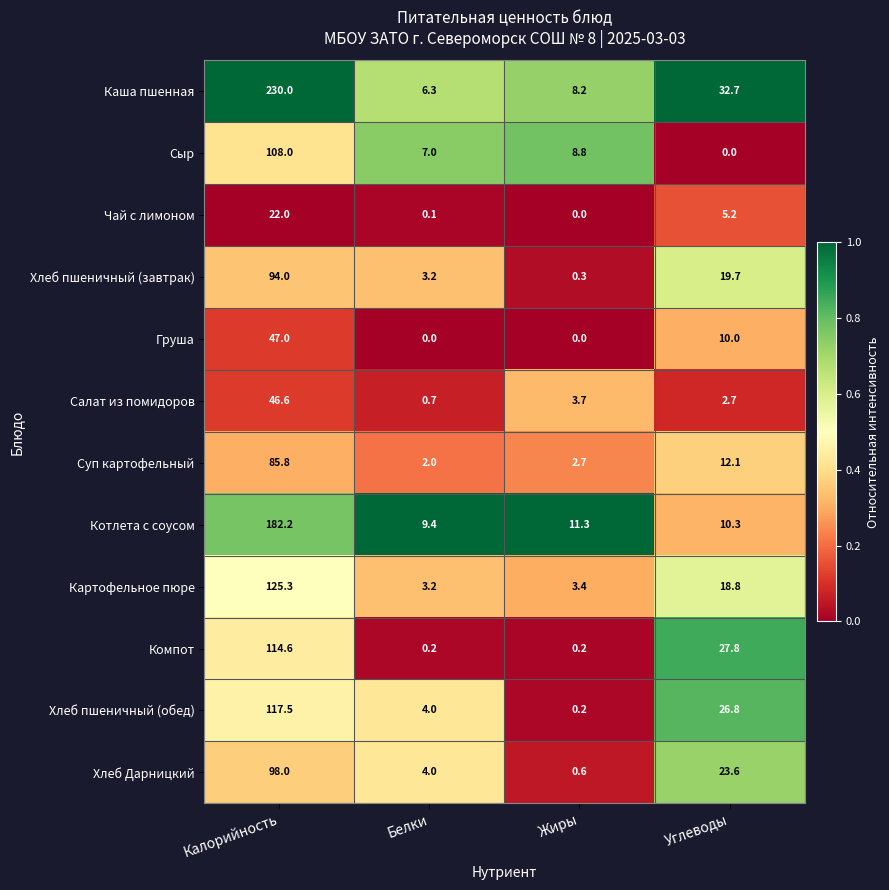

The value of Котлета с соусом at Углеводы is 10.3. True or false?

True